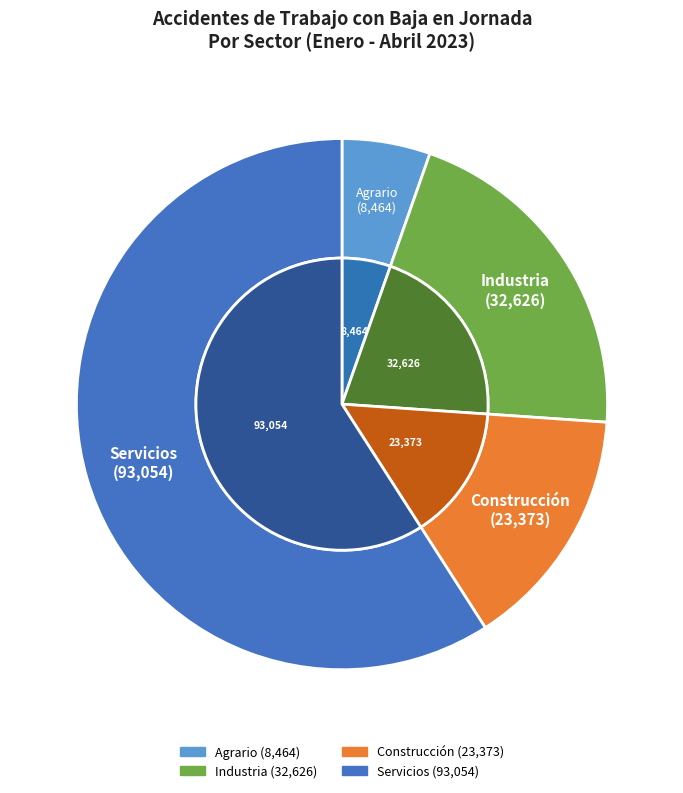

What is the change in value from Agrario to Servicios?

+84590